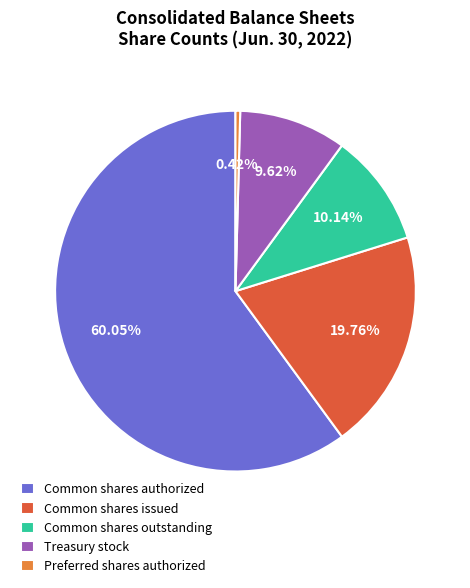

Which has a higher value, Treasury stock or Preferred shares authorized?

Treasury stock